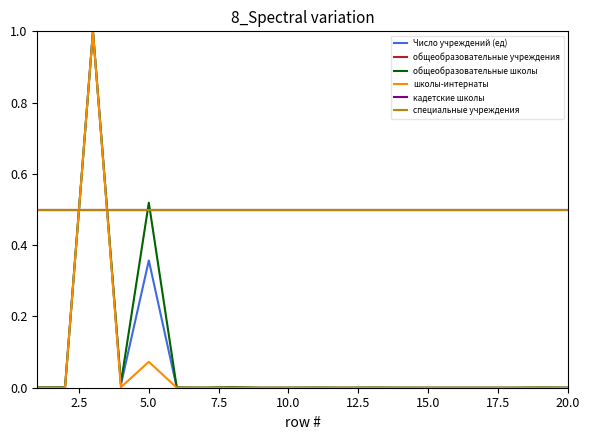

Is this an area chart (filled region under the line)?

No